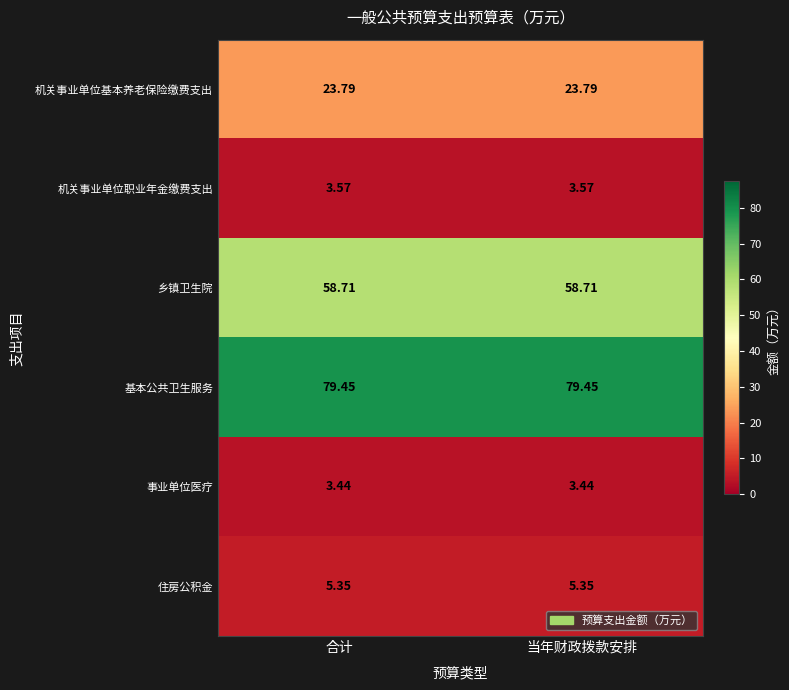

What is the total value across all series at 合计?

174.3